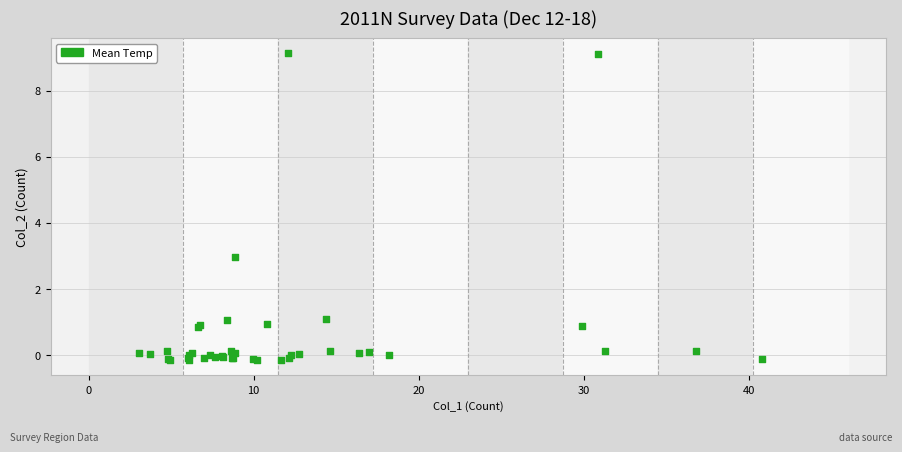

What Y value in the scatter plot is closest to 4?

3.0